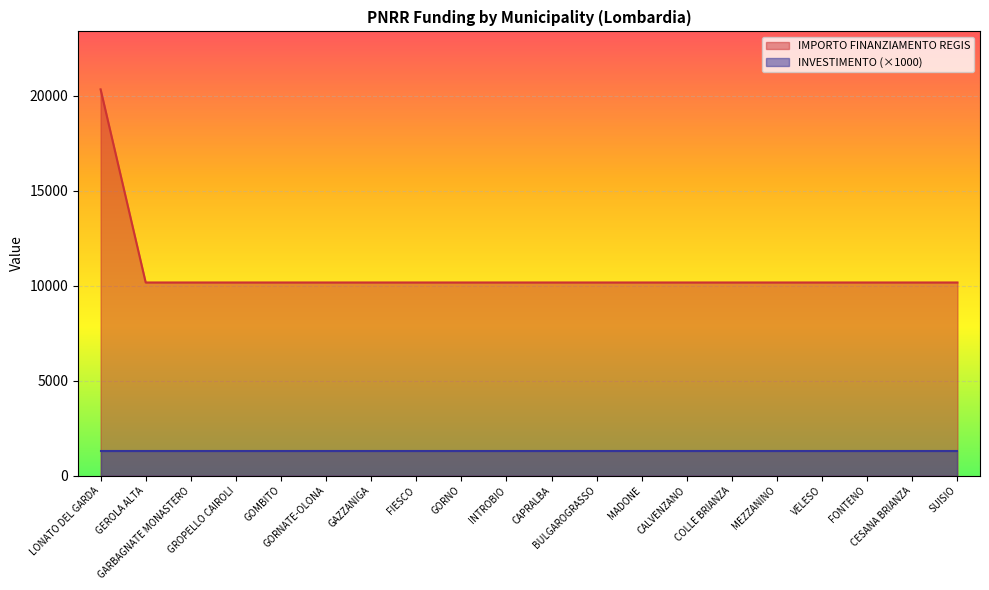

What is the smallest value displayed?

1300